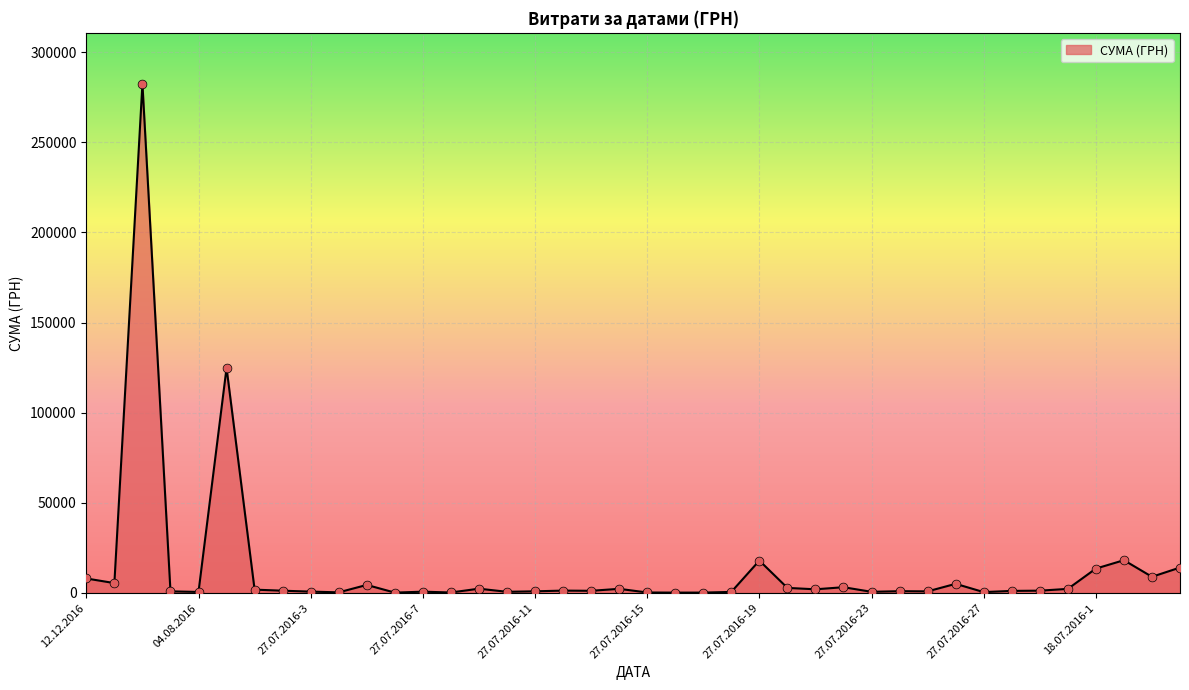

What is the maximum value shown in the chart?

282495.1